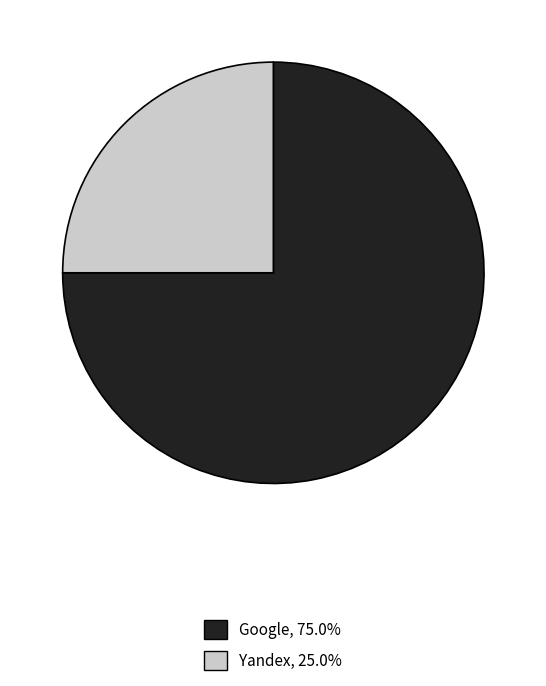

Does any single category account for the majority?

Yes